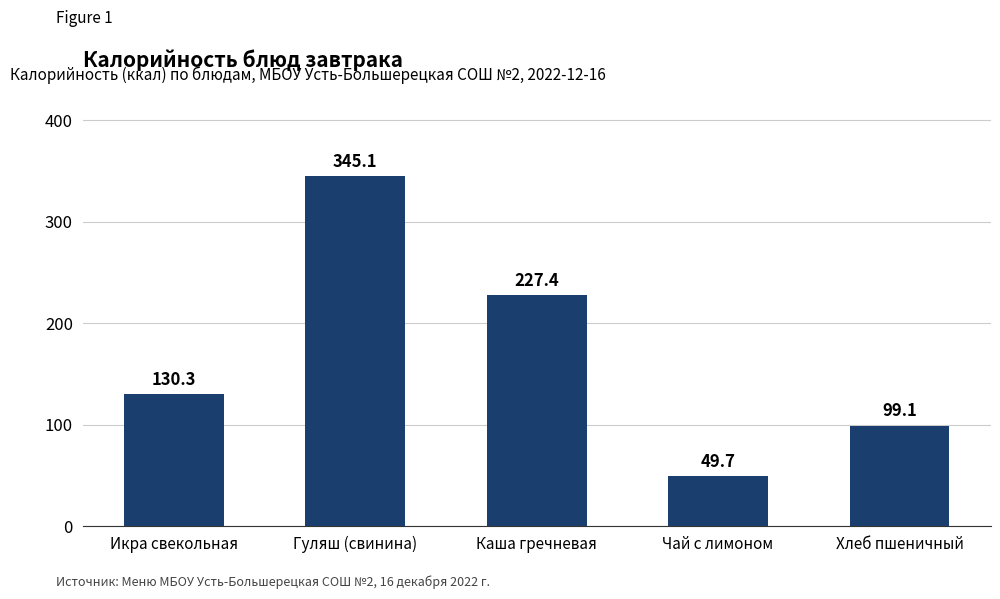

True or false: the data shows 36.0 at Хлеб пшеничный.

False